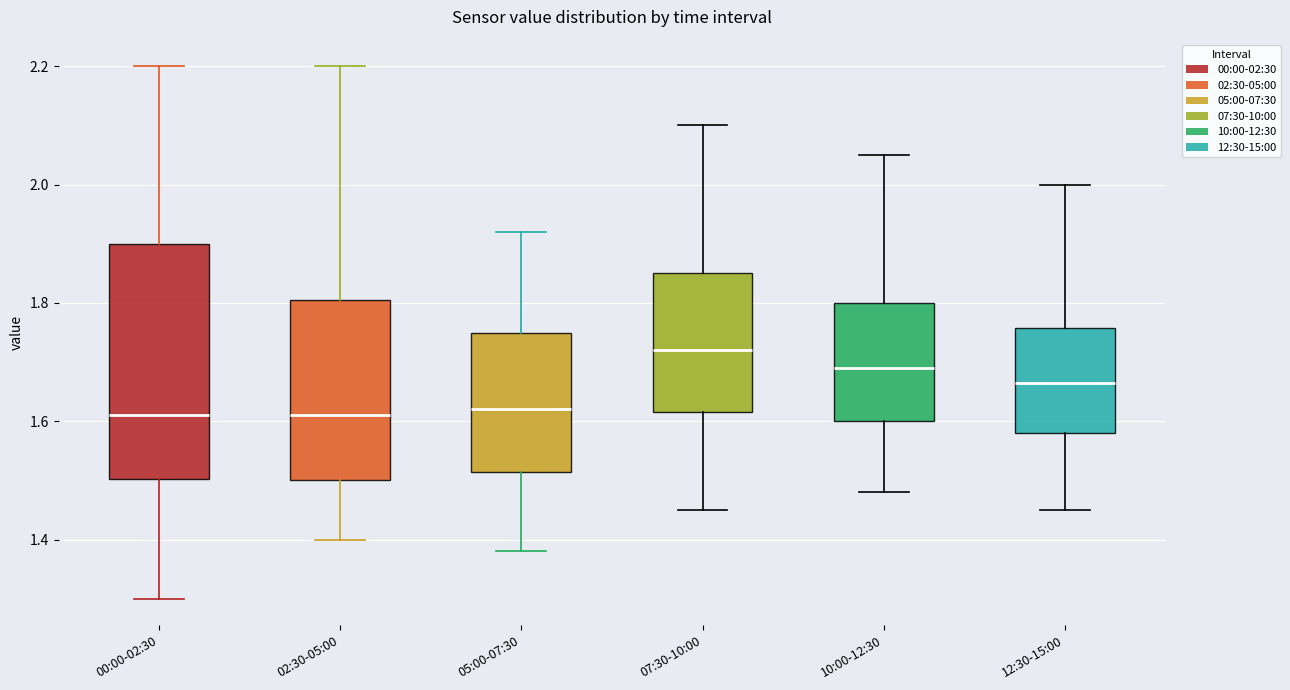

Which box's median line is the highest?

07:30-10:00